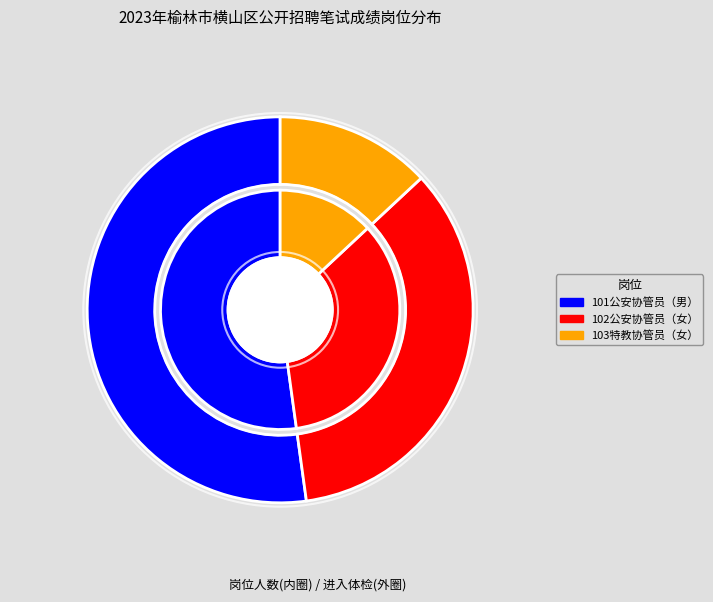

What percentage is the 101公安协管员（男） slice, to the nearest percent?

52%